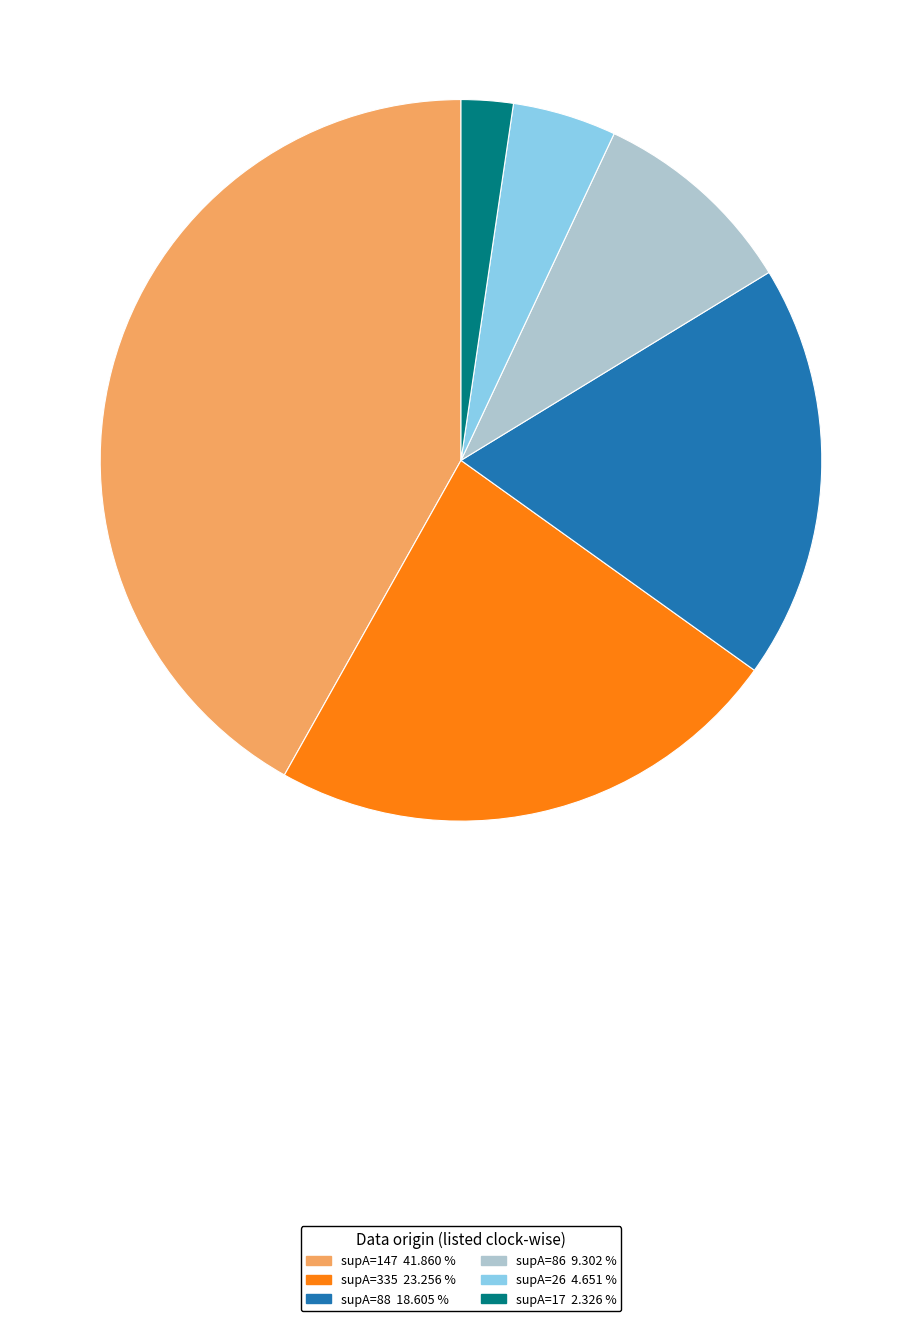

What is the largest slice in the pie chart?

supA=147